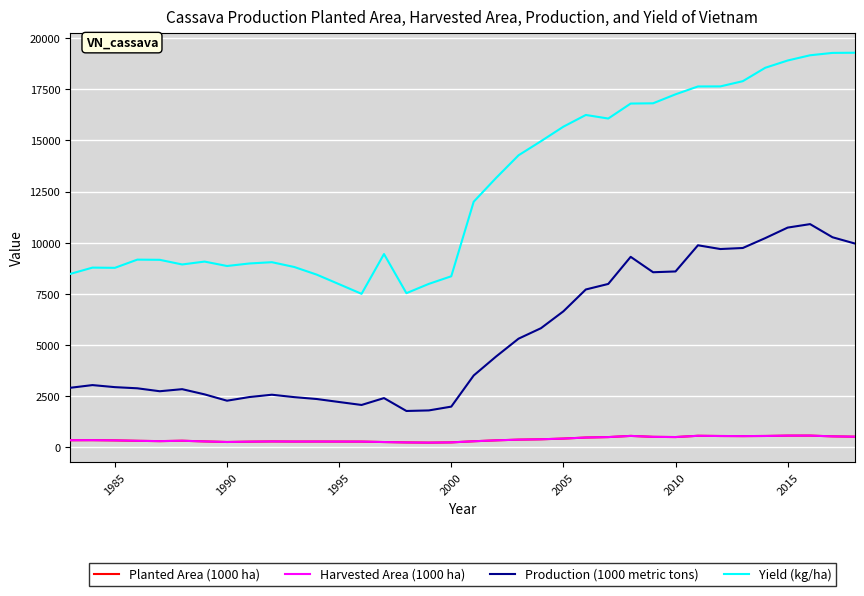

What is the difference between the maximum and second lowest values in the Yield (kg/ha) series?

11756.4